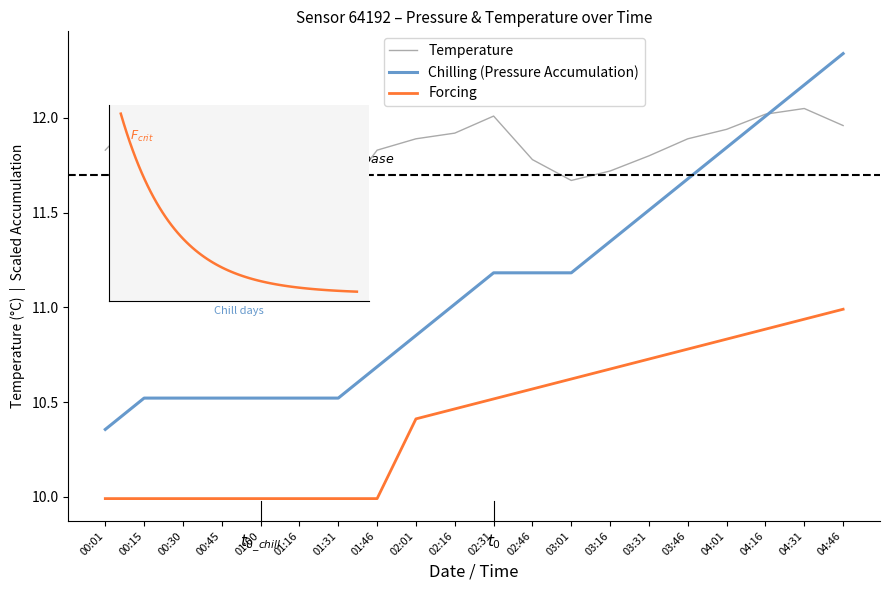

What is the spread (max minus min) of values at 02:01?

1.5